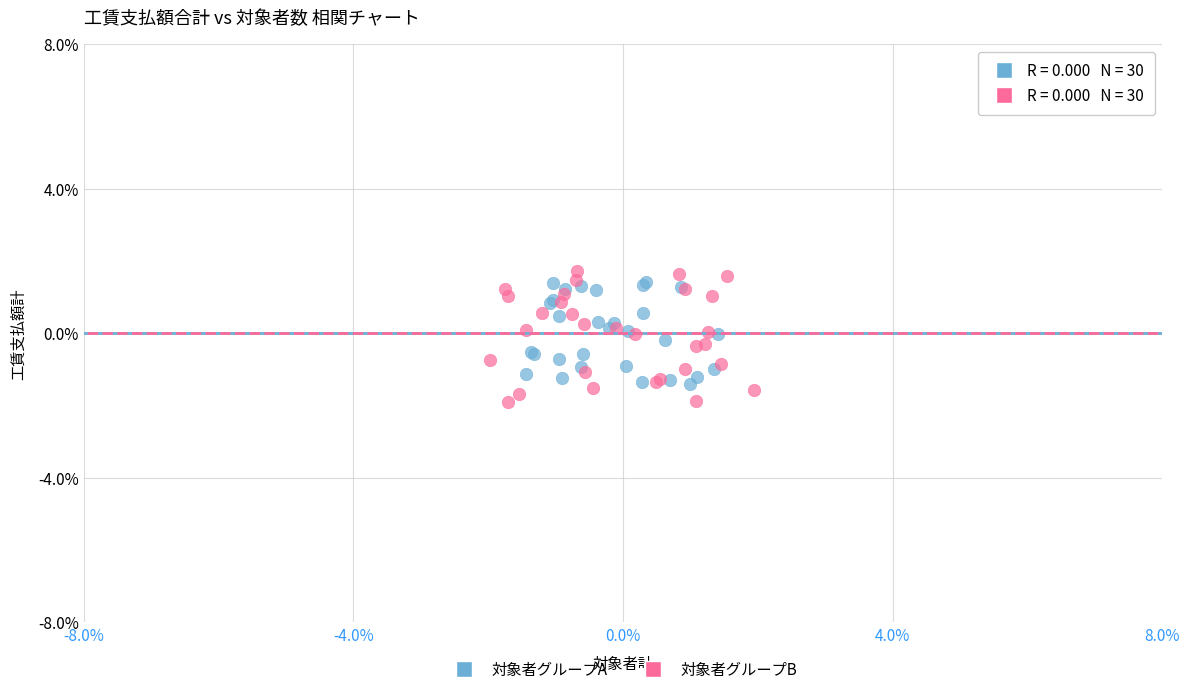

What are all the series names shown in the legend?

対象者グループA, 対象者グループB